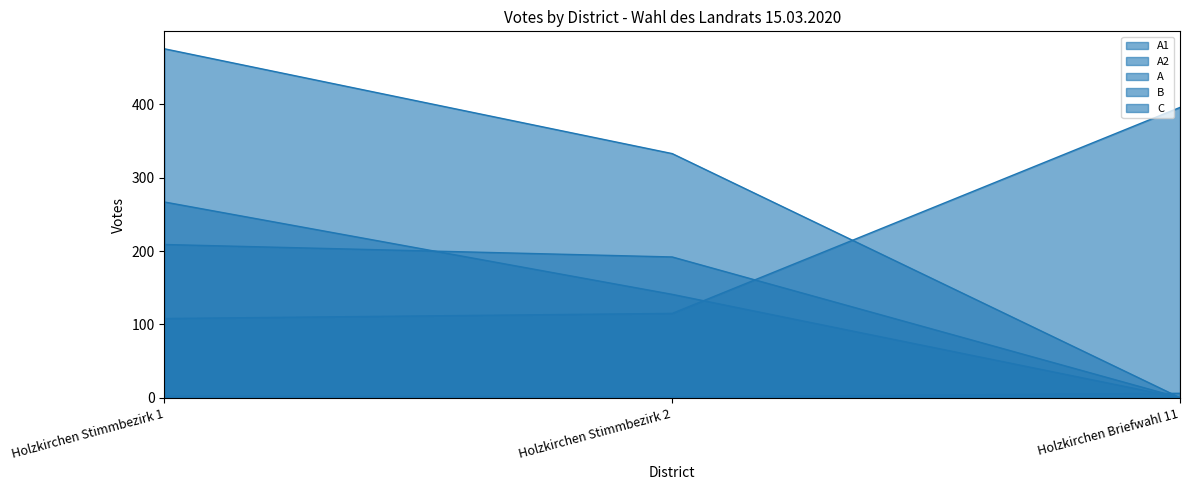

Between Holzkirchen Briefwahl 11 and Holzkirchen Stimmbezirk 2, which is larger?

Holzkirchen Stimmbezirk 2